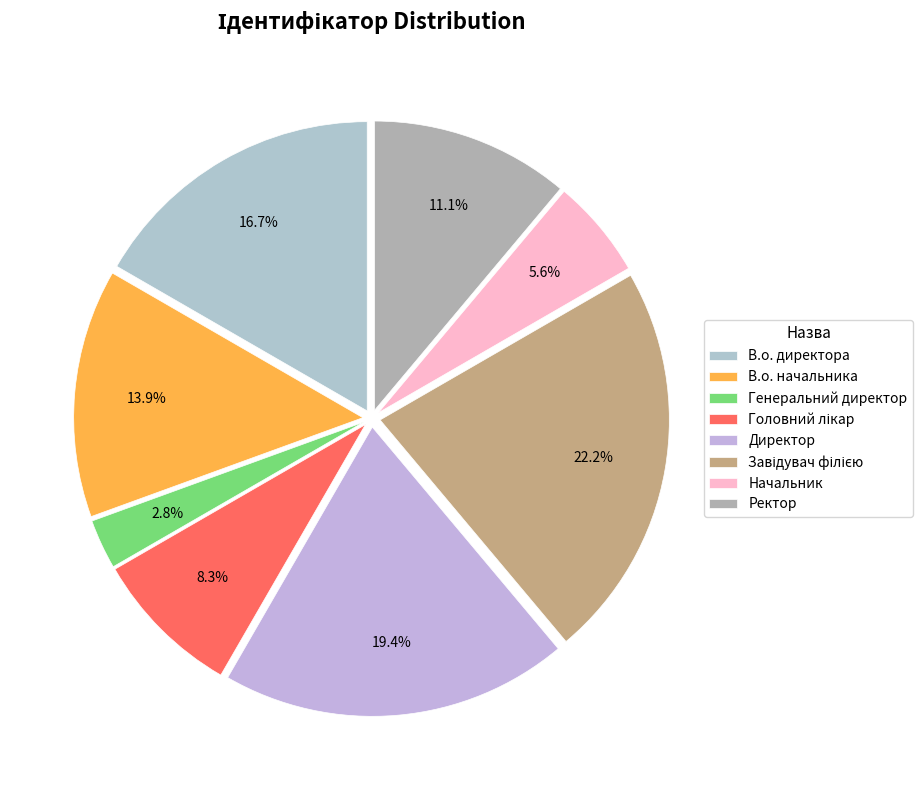

What percentage is the Директор slice, to the nearest percent?

19%